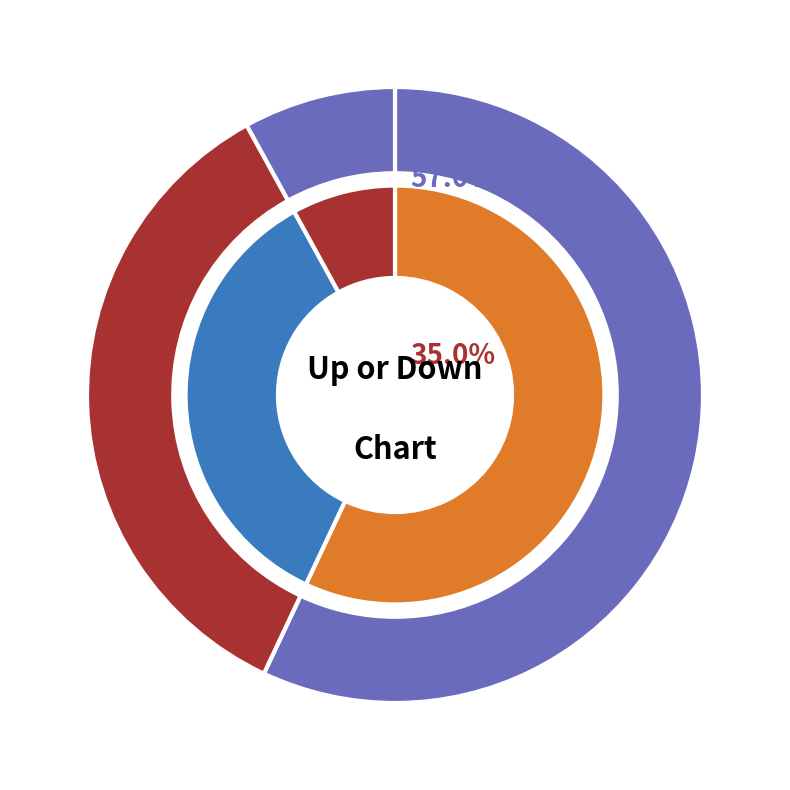

What is the change in value from down to -?

-27